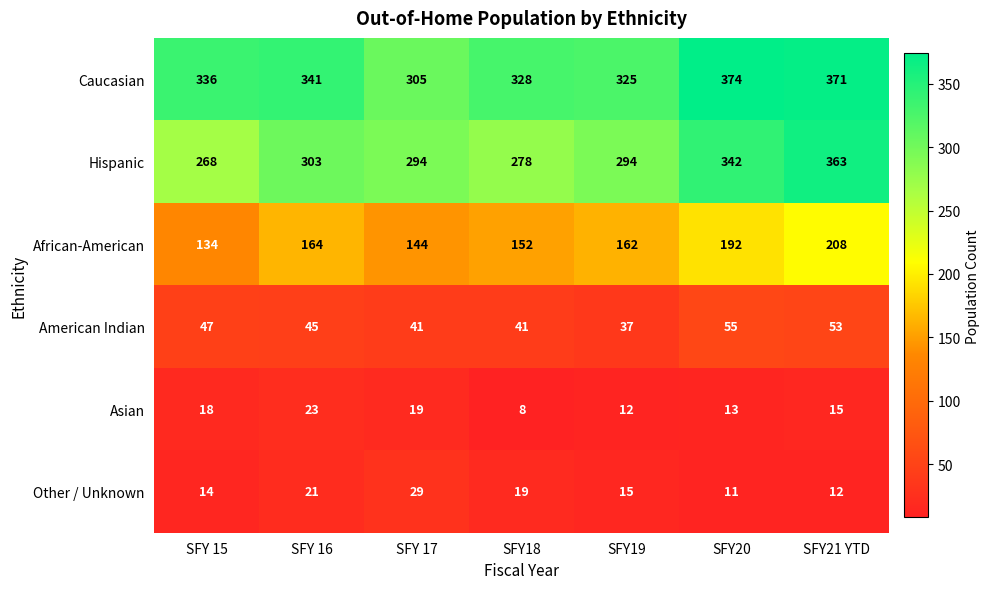

What is the total value across all series at SFY19?

845